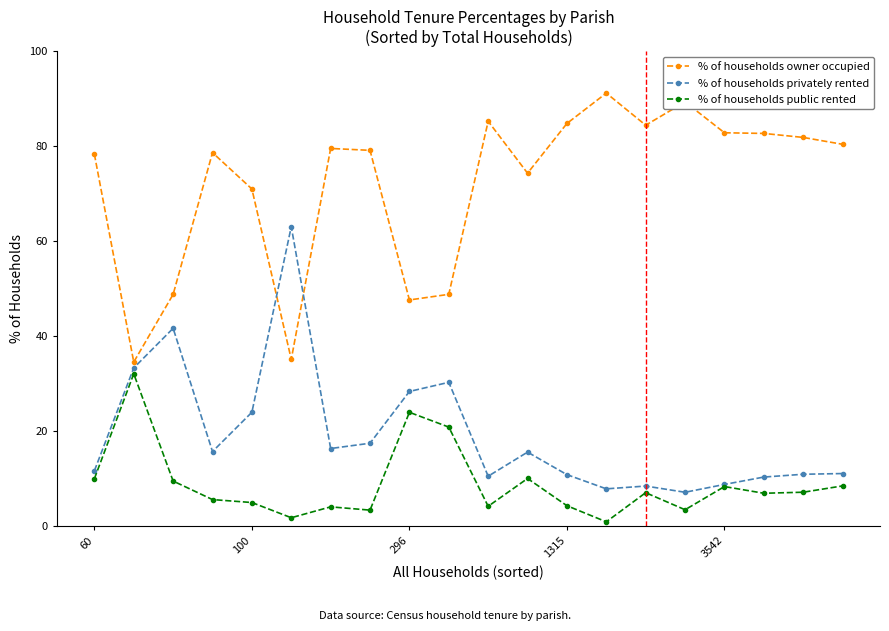

What is the maximum value for % of households public rented?

32.1